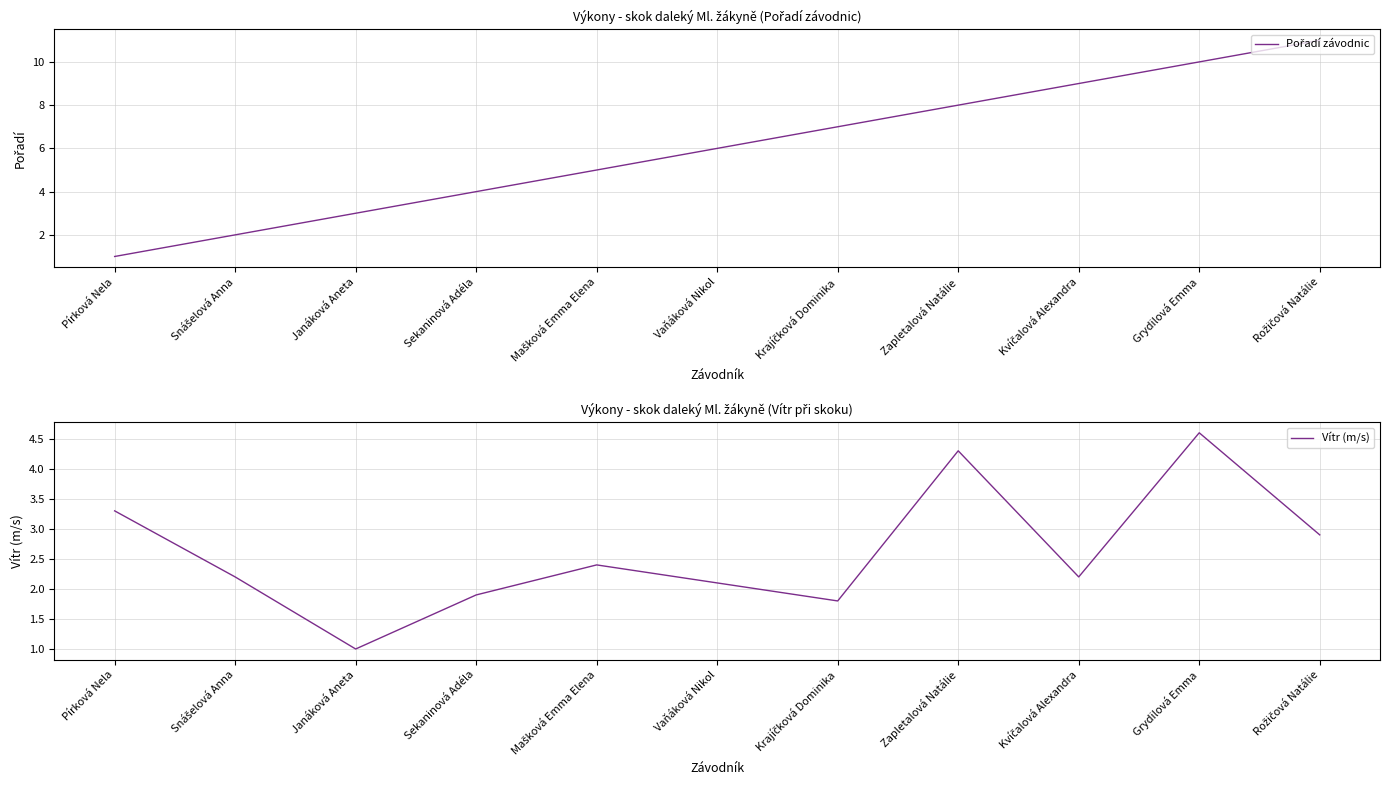

Reading right to left, what are all the values shown in this chart?

Pořadí závodnic: 11.0	10.0	9.0	8.0	7.0	6.0	5.0	4.0	3.0	2.0	1.0
Vítr (m/s): 2.9	4.6	2.2	4.3	1.8	2.1	2.4	1.9	1.0	2.2	3.3